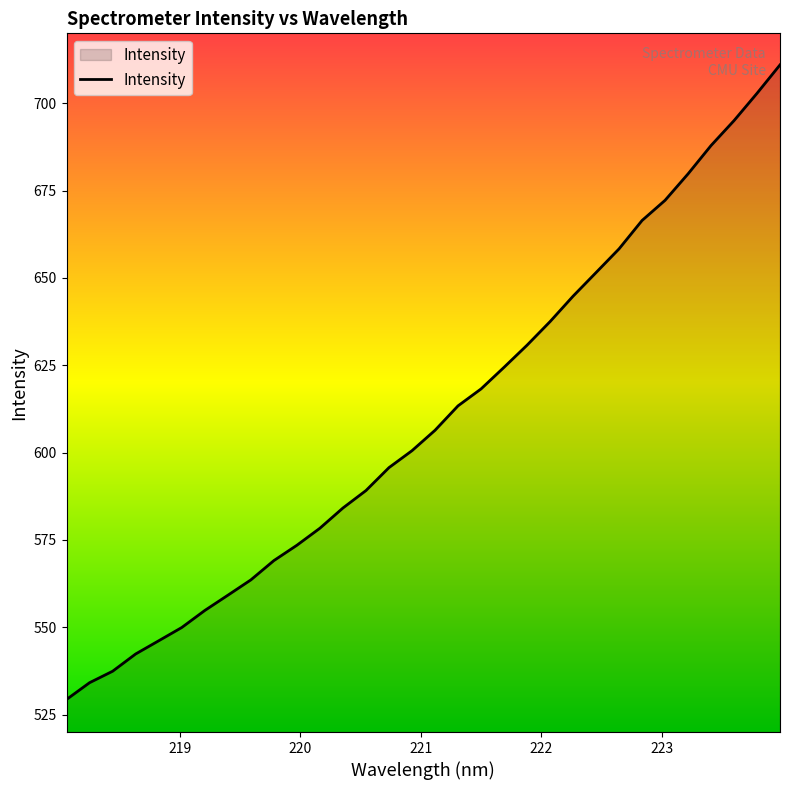

What is the smallest value displayed?

529.3